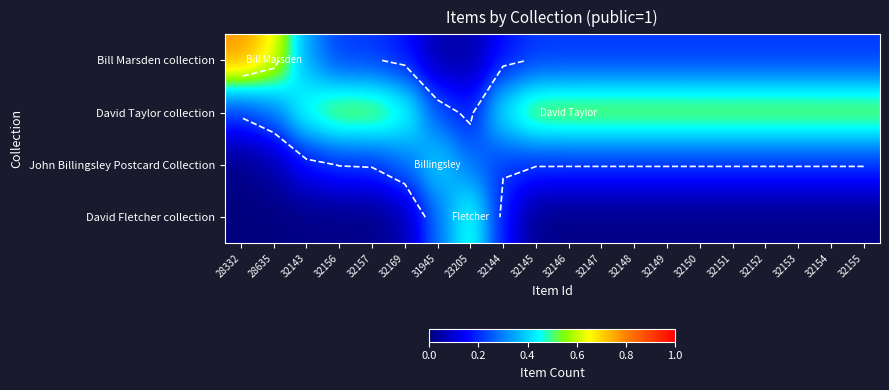

At how many categories does at least one series exceed 0?

20